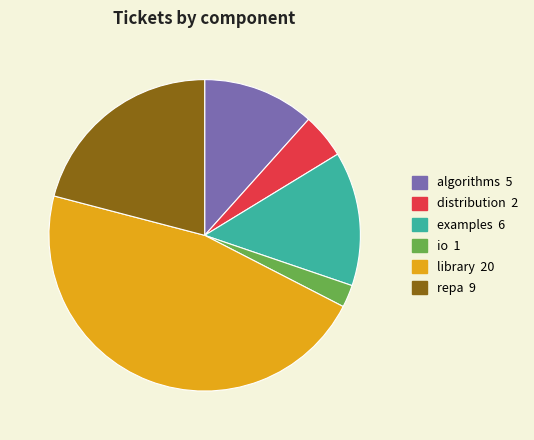

What is the smallest slice in the pie chart?

io